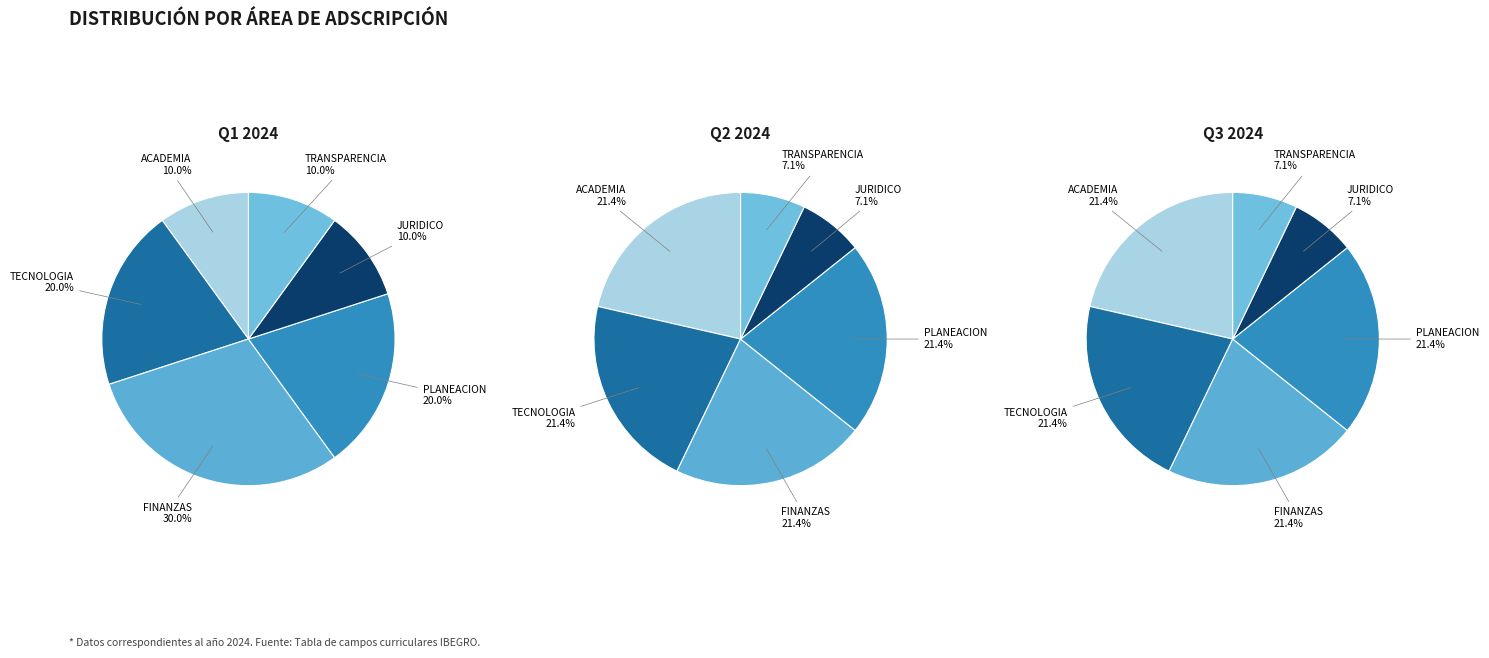

How many slices are in this pie chart?

6